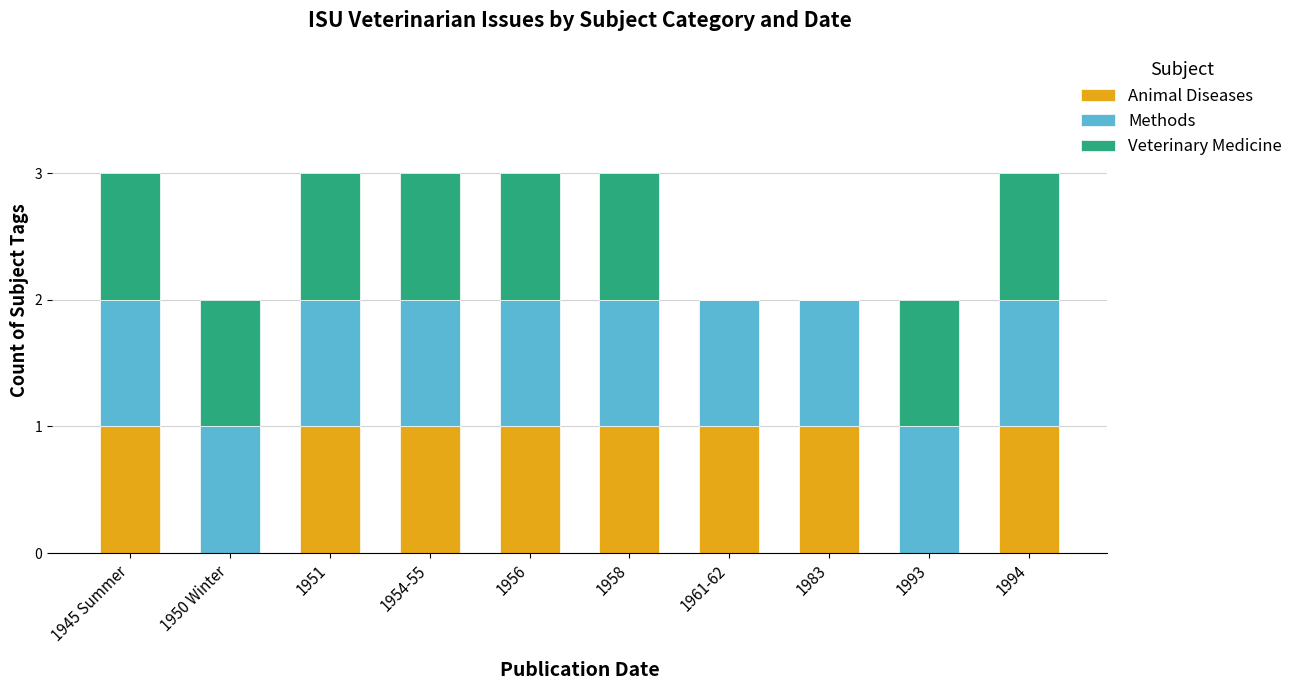

Does the chart contain stacked bars?

Yes